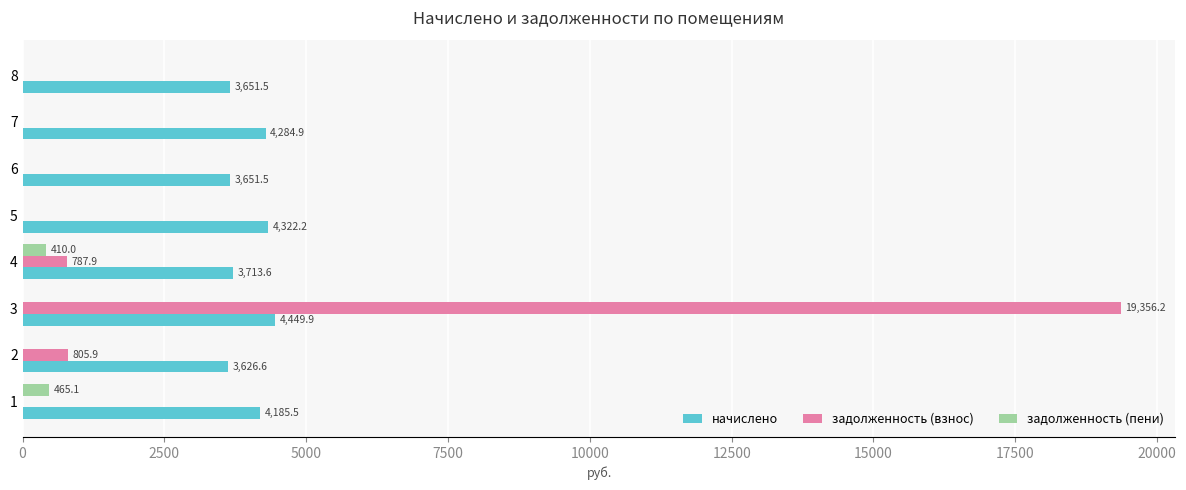

True or false: начислено has a value of 7532.2 at 5.

False